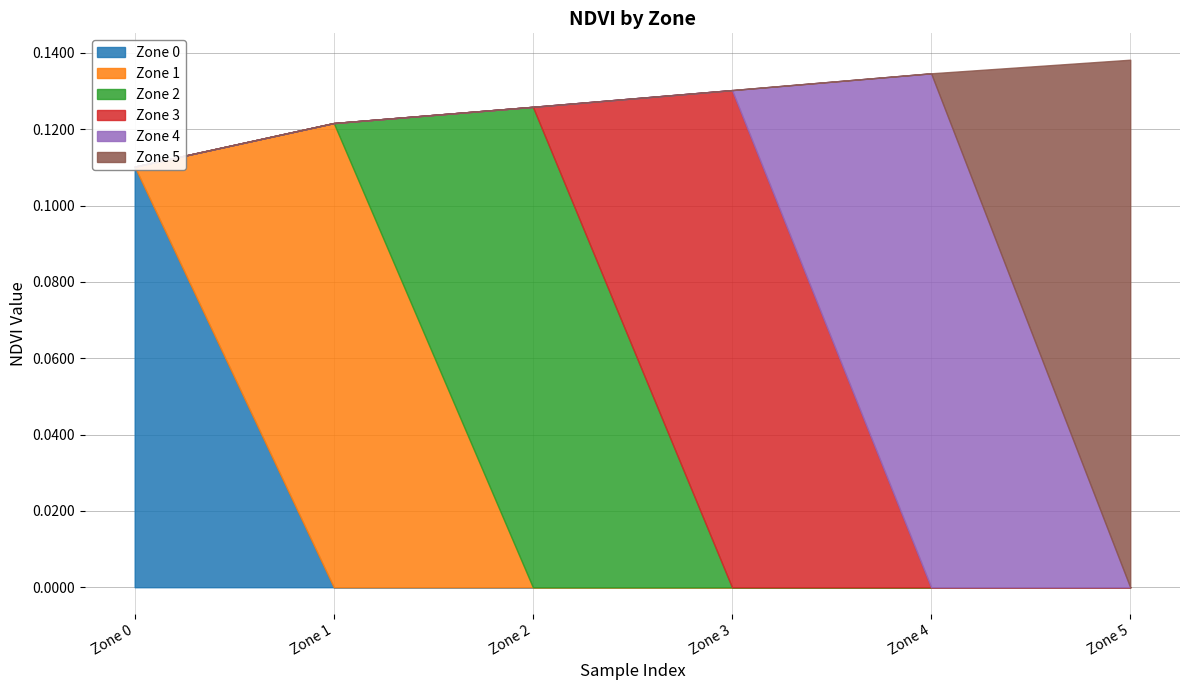

Which series changed the most between 12 and 17?

Zone 2